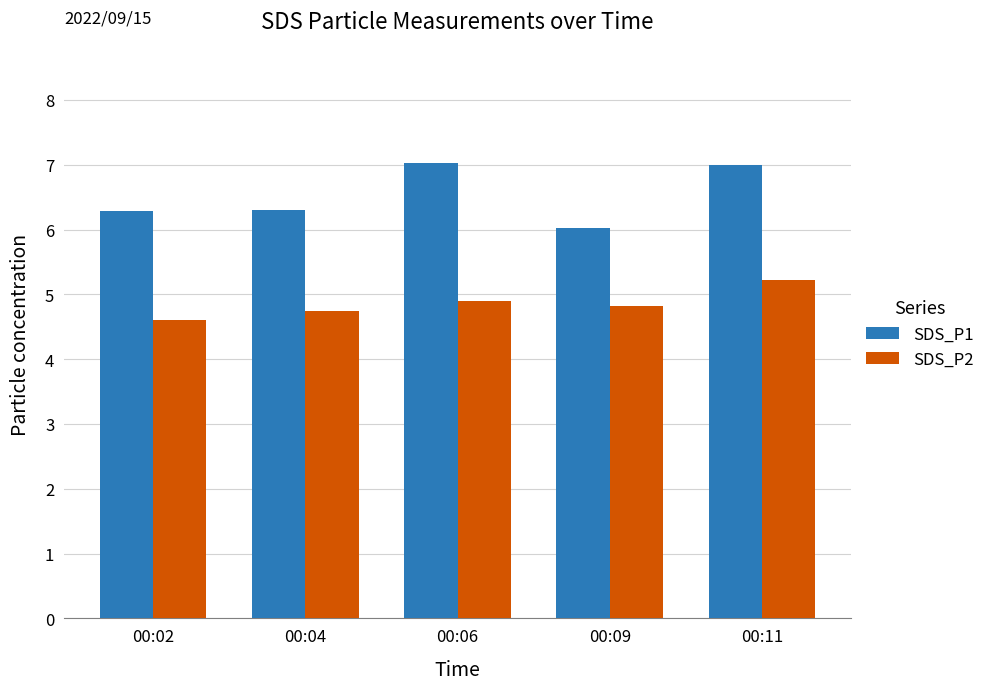

What is the highest value of the SDS_P1 series?

7.0